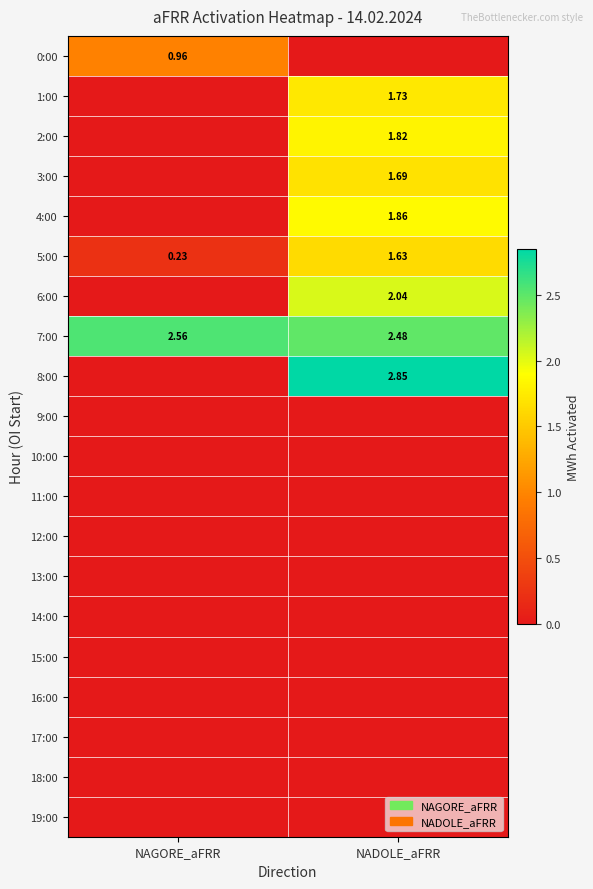

Count the number of categories in the chart.

2